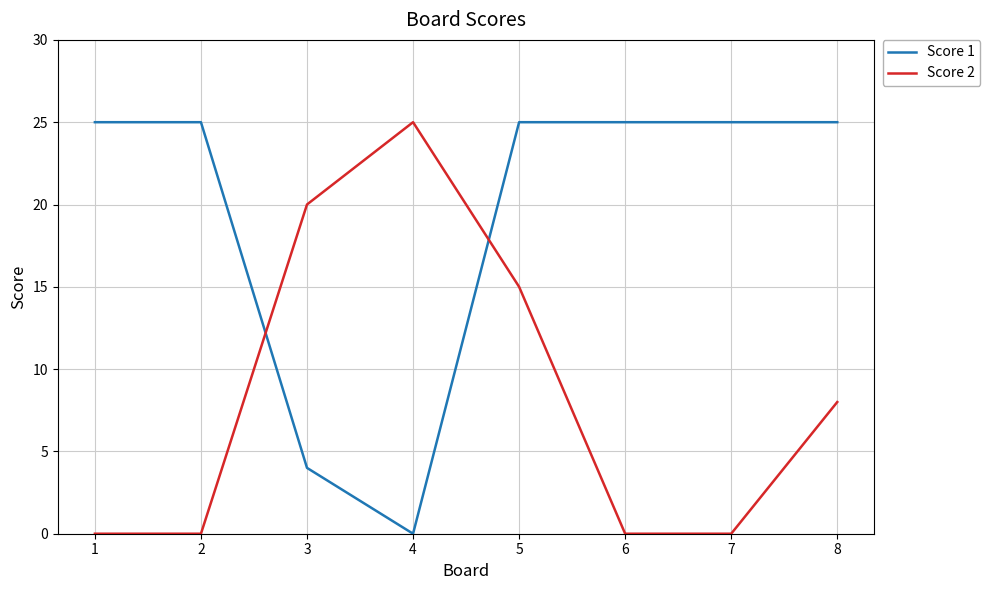

Which series ends up on top after the final intersection of Score 1 and Score 2?

Score 1